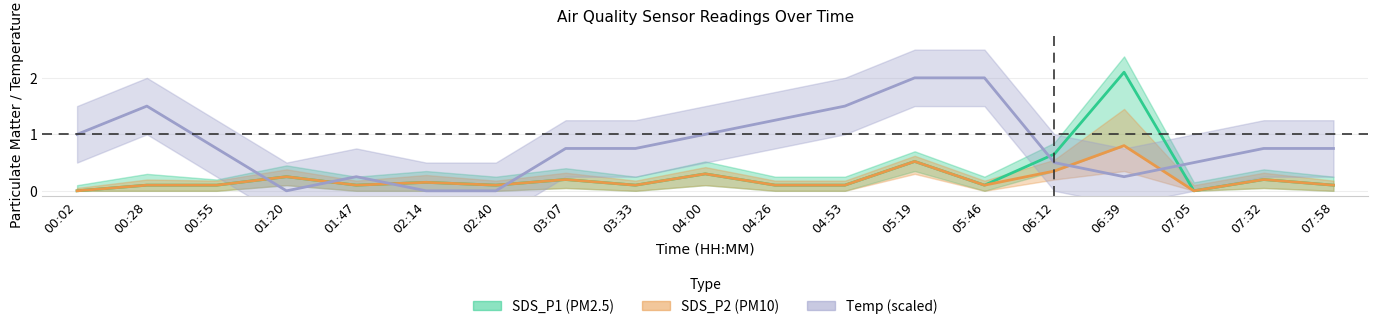

What value does the Temp (scaled) series have at 03:33?

0.8